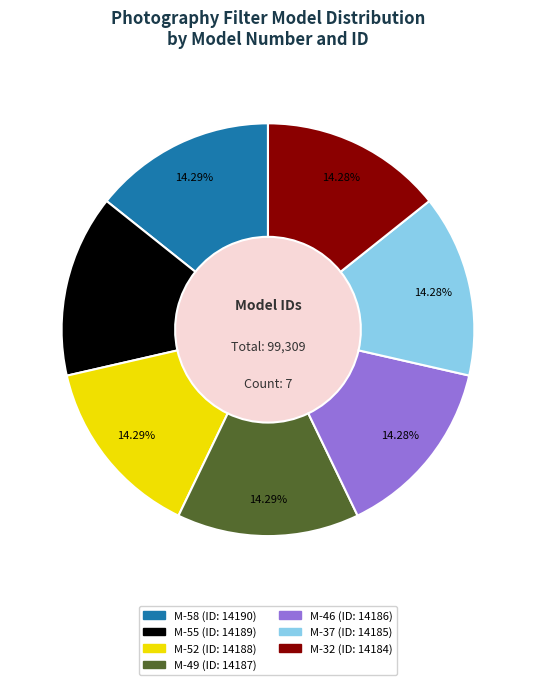

How many segments does this pie chart have?

7